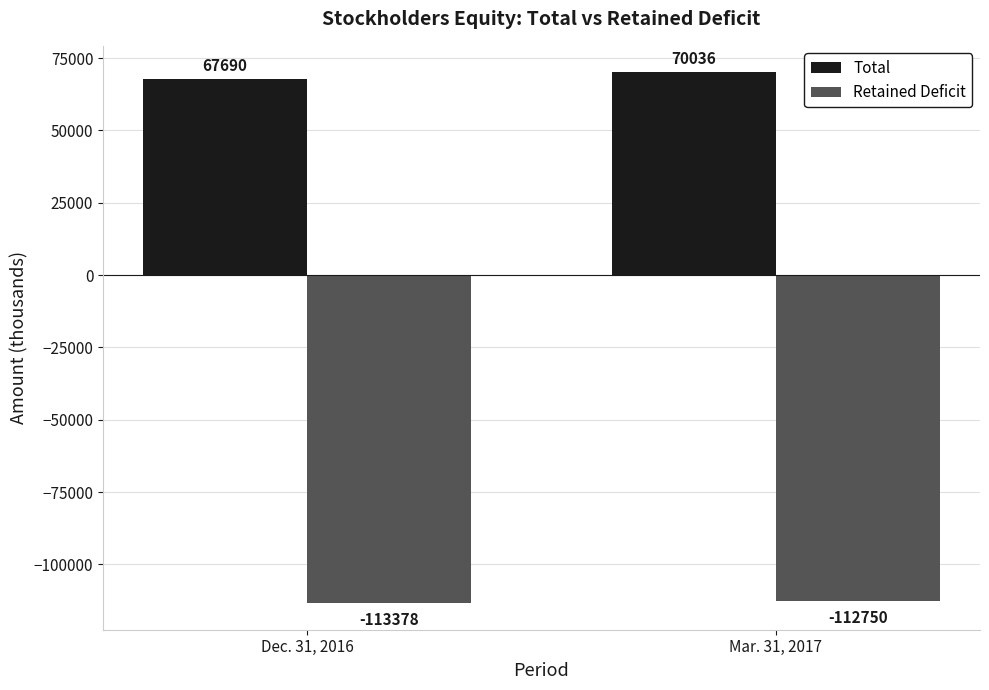

At Mar. 31, 2017, list the series in order from smallest to largest.

Retained Deficit, Total